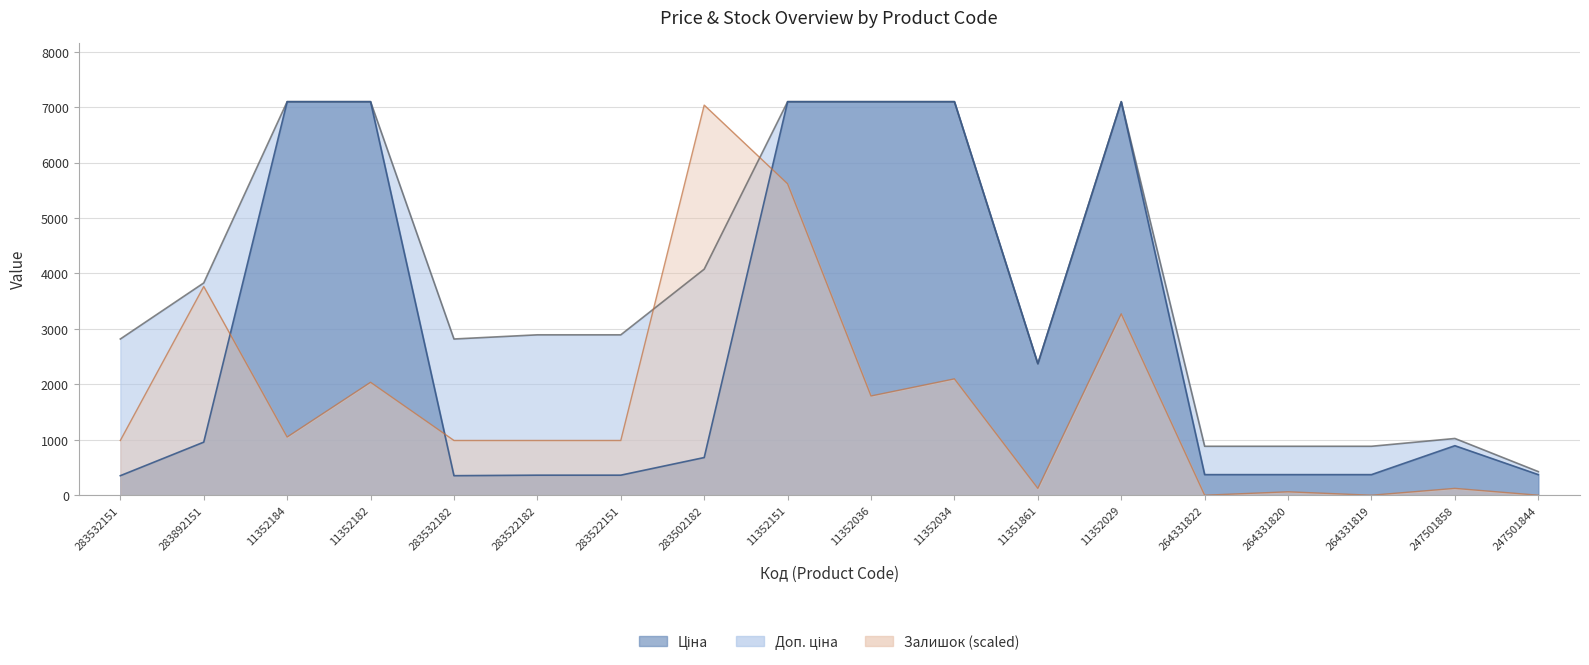

Rank the series at 264331820 from lowest to highest value.

Залишок, Ціна, Доп. ціна